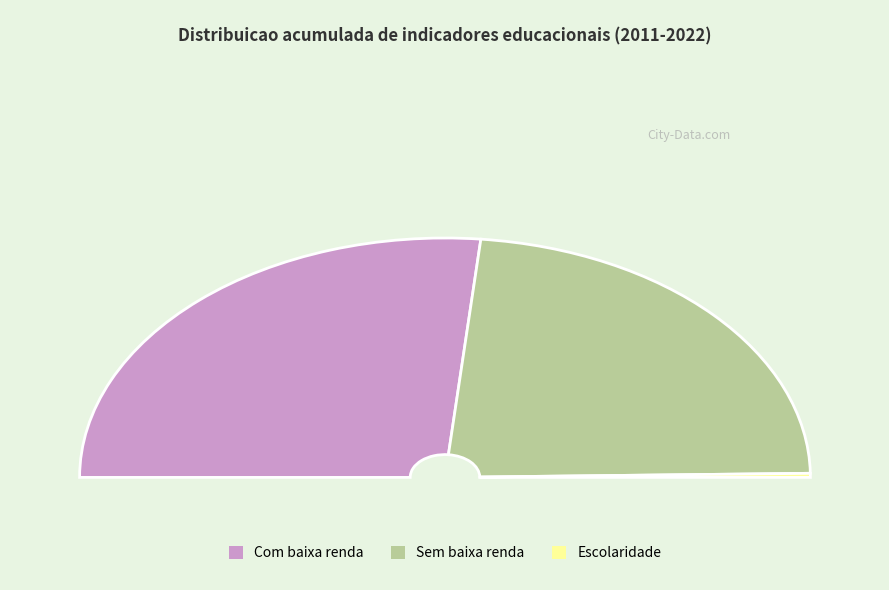

Rank the series at 6 from lowest to highest value.

Escolaridade media, Nota media ENEM sem baixa renda, Nota media ENEM com baixa renda